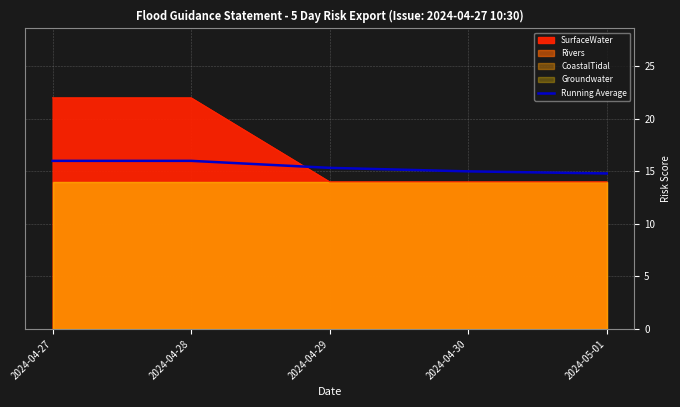

True or false: Running Average has a value of 9.3 at 2024-04-29.

False